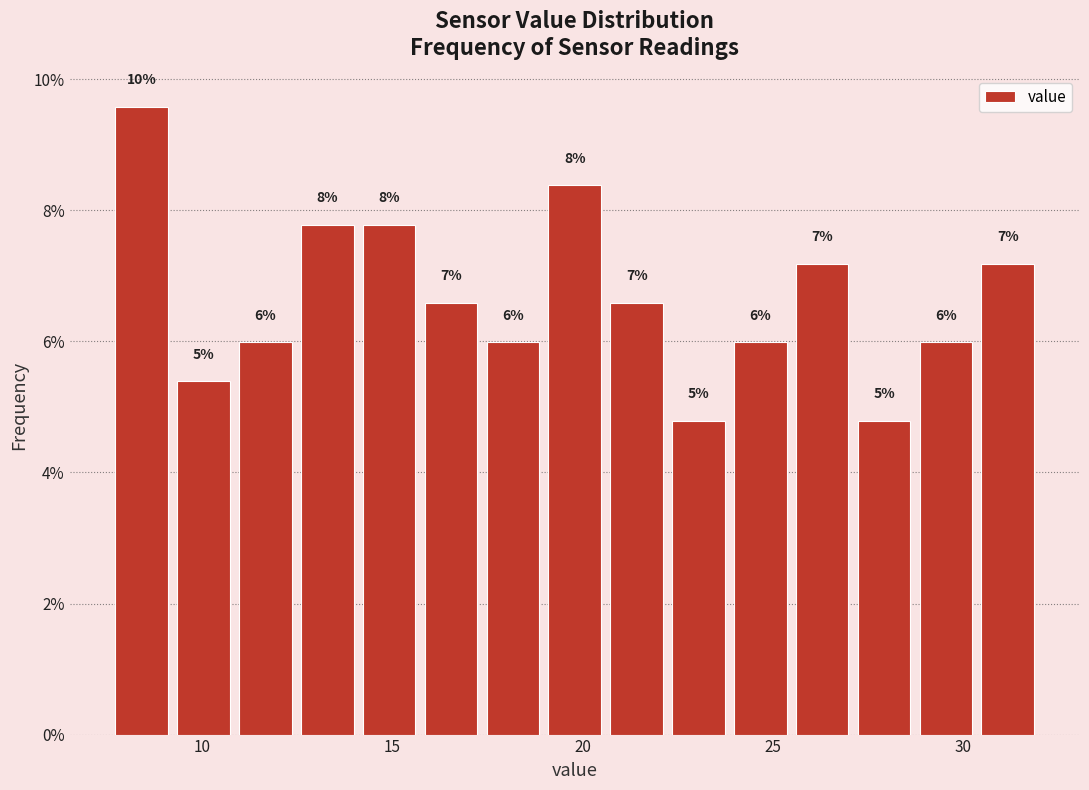

Read against the x-axis, roughly where is the centre of the tallest bar?

8.5